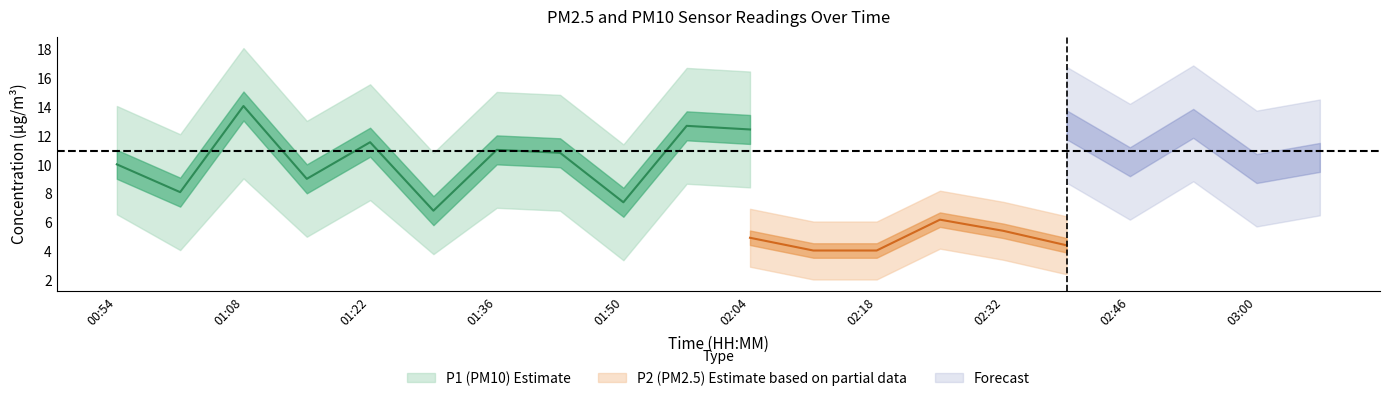

True or false: P1_upper has a value of 11.4 at 01:50.

True